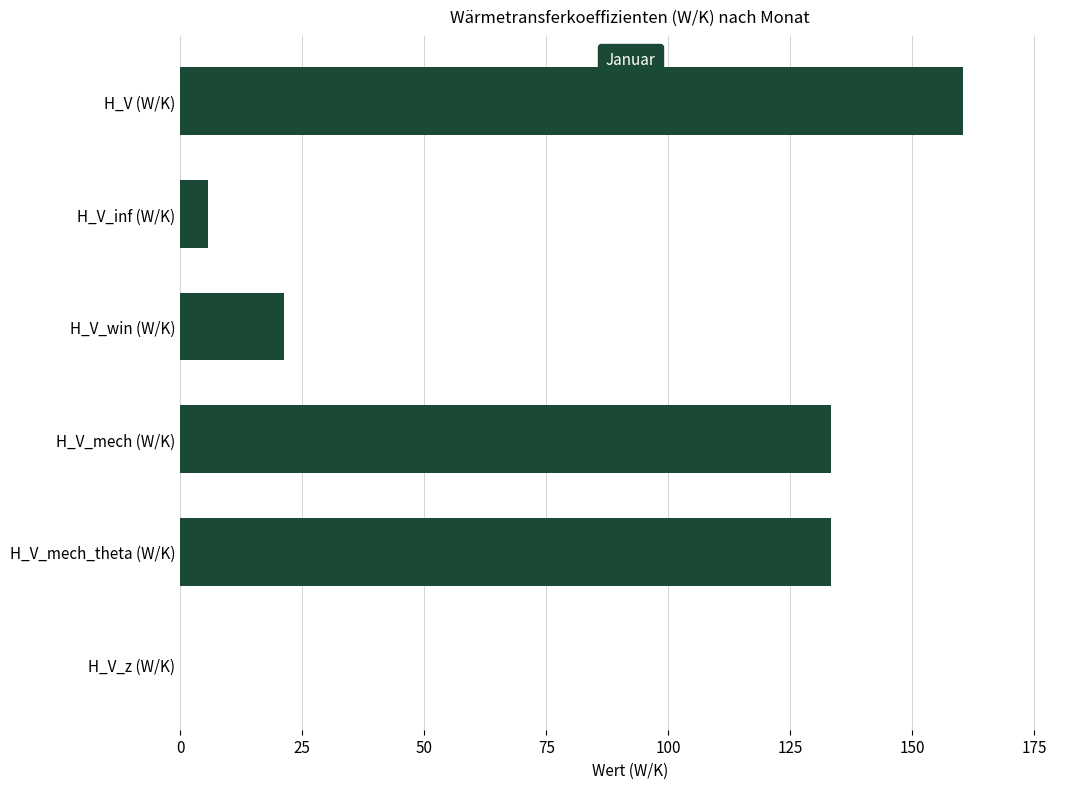

What value does the data have at H_V_mech (W/K)?

133.3